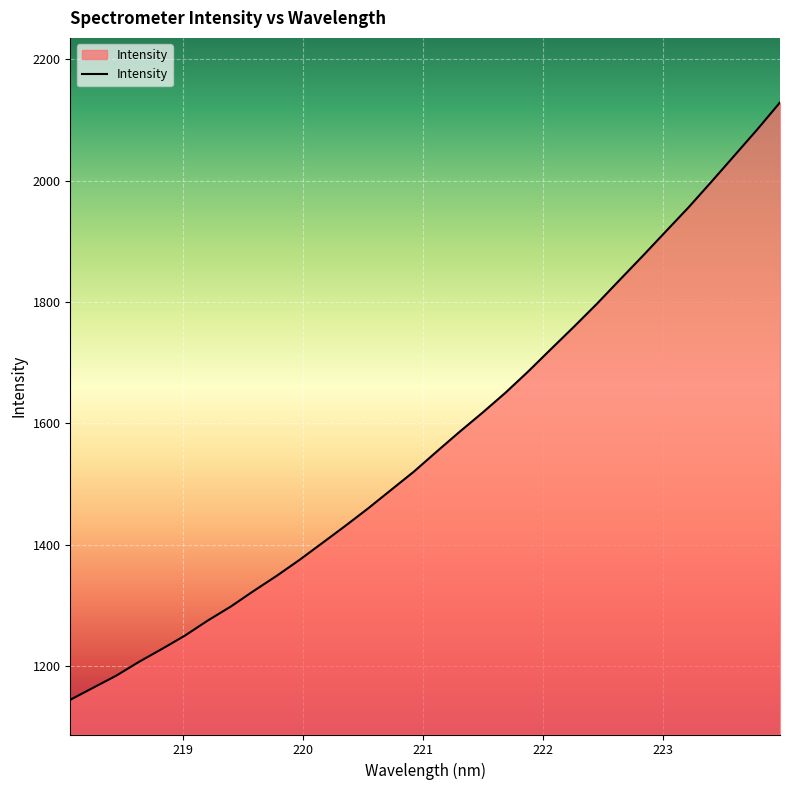

What is the smallest value displayed?

1144.0